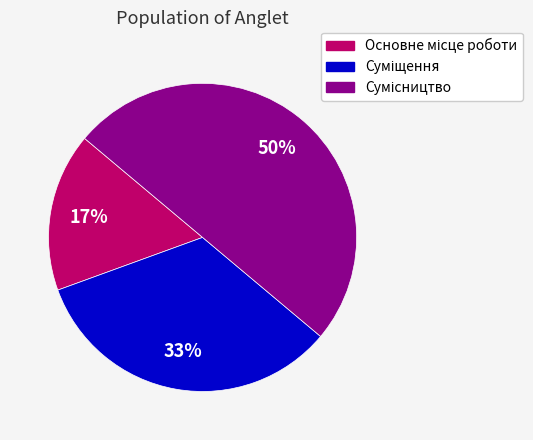

To the nearest percent, what is the difference between the largest and smallest slice percentages?

33%